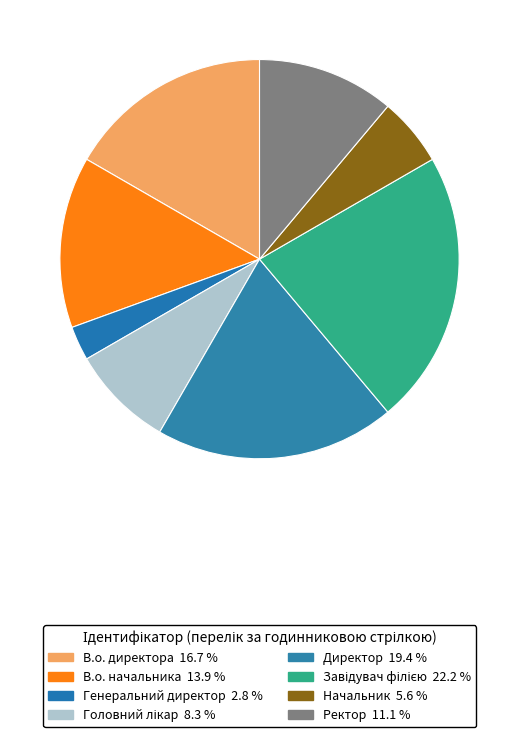

Is there a majority slice in this chart?

No